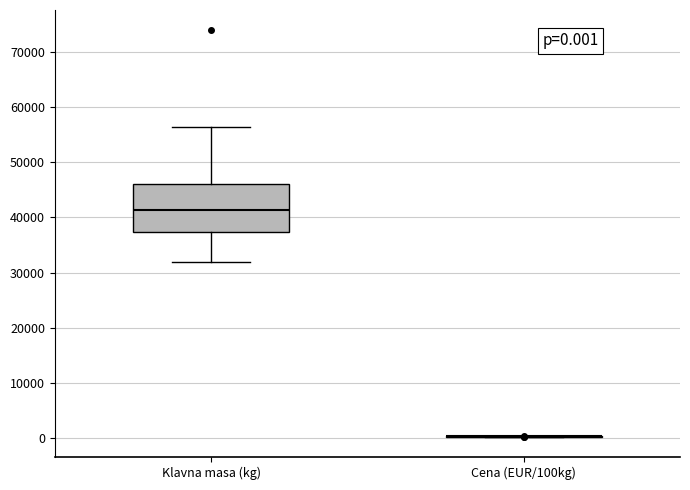

Comparing the boxes themselves (not the whiskers), which one is the tallest?

Klavna masa (kg)